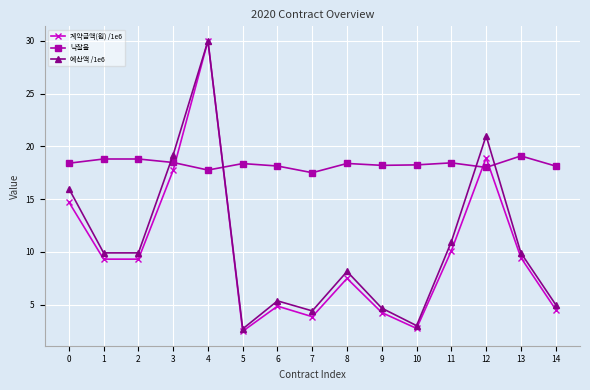

Is it true that 낙찰율 equals 9.6 at 13?

False